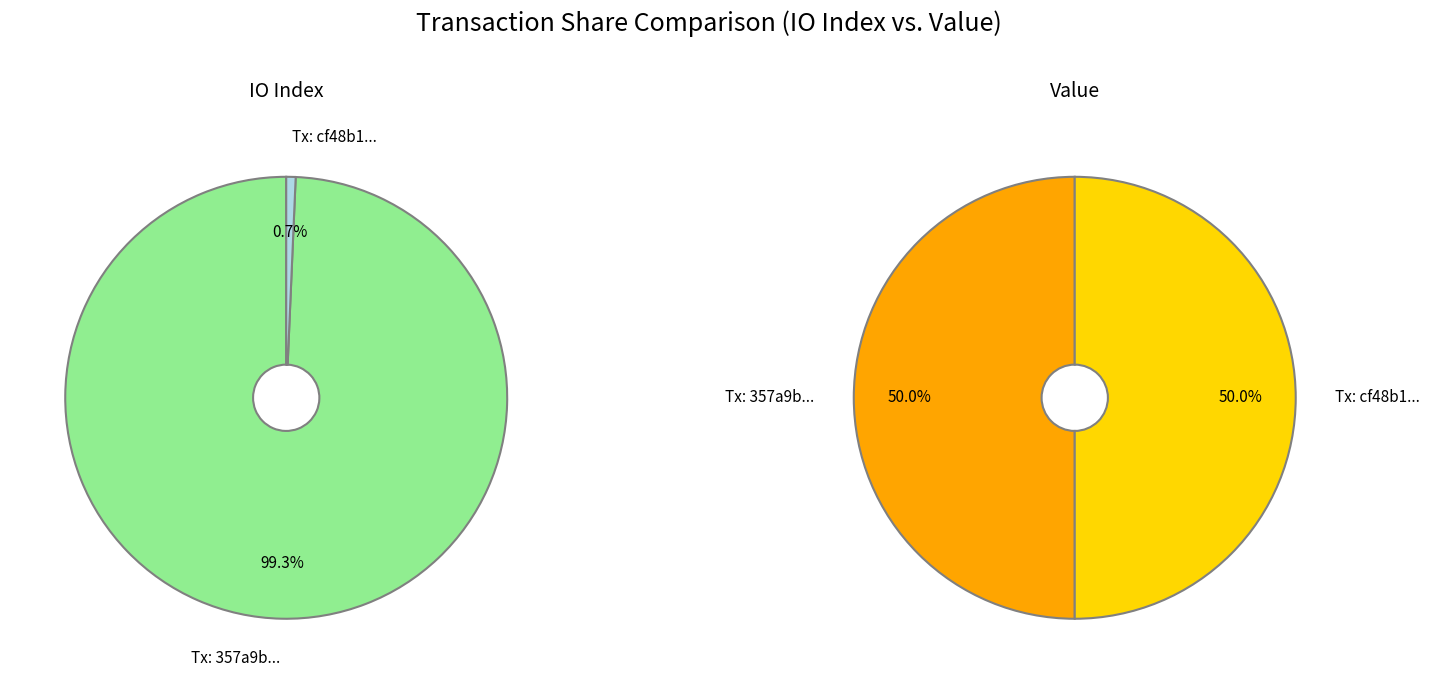

How many slices are in this pie chart?

2